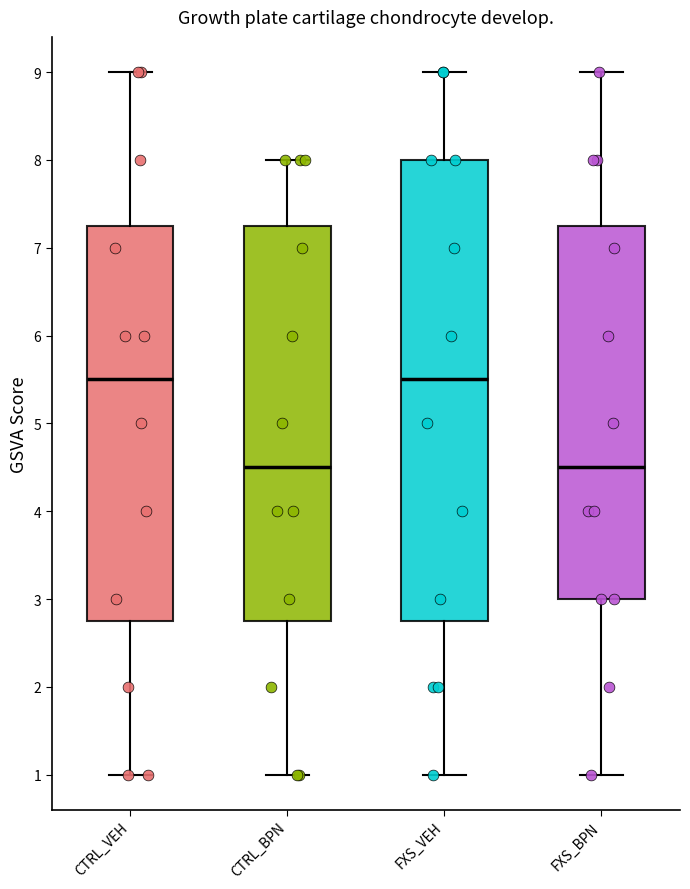

Reading left to right, read every box against the y-axis: the position of its median line, the range the box covers, and the ends of its whiskers. The values are not printed on the chart, so give them approximately, as read against the axis.

CTRL_VEH: median 5.5, box 2.8 to 7.3, whiskers 1.0 to 9.0
CTRL_BPN: median 4.5, box 2.8 to 7.3, whiskers 1.0 to 8.0
FXS_VEH: median 5.5, box 2.8 to 8.0, whiskers 1.0 to 9.0
FXS_BPN: median 4.5, box 3.0 to 7.3, whiskers 1.0 to 9.0